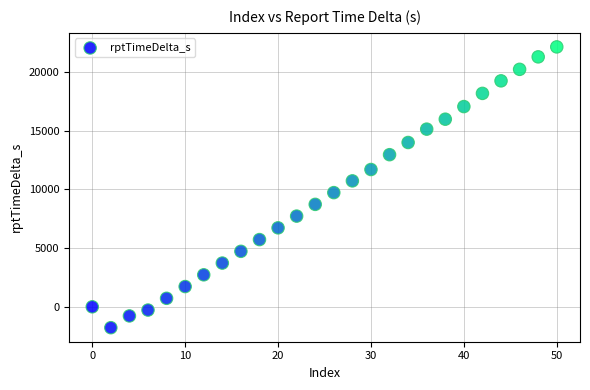

What is the range of Y values (max minus min)?

23907